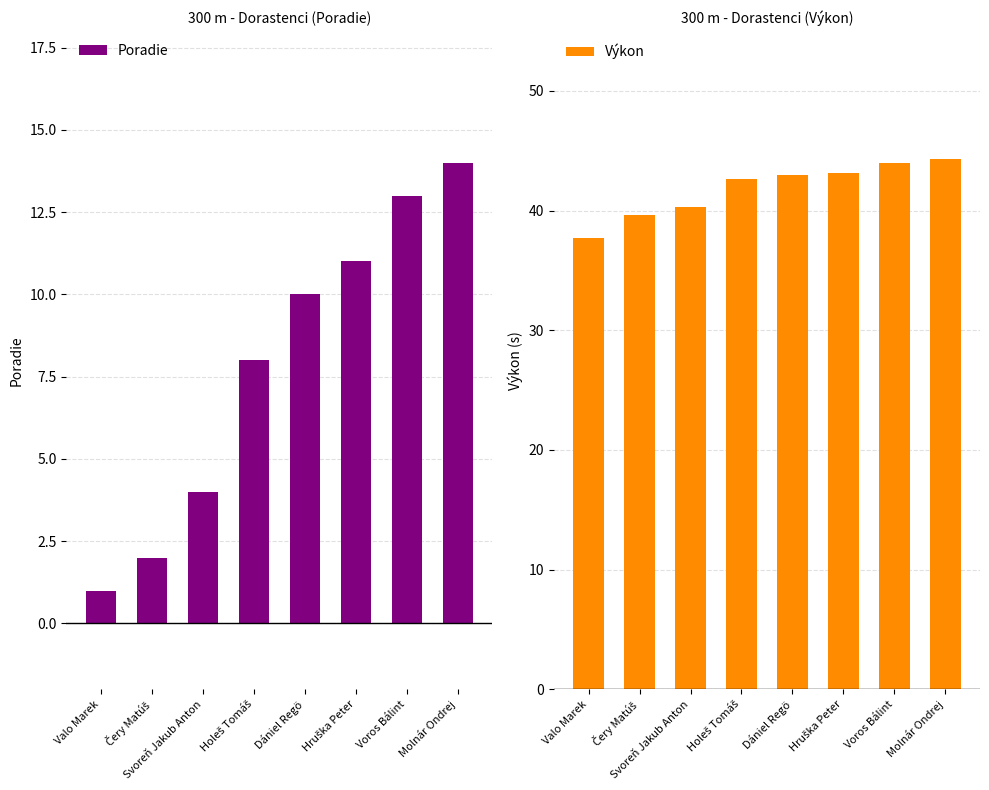

What is the minimum value shown in the chart?

1.0